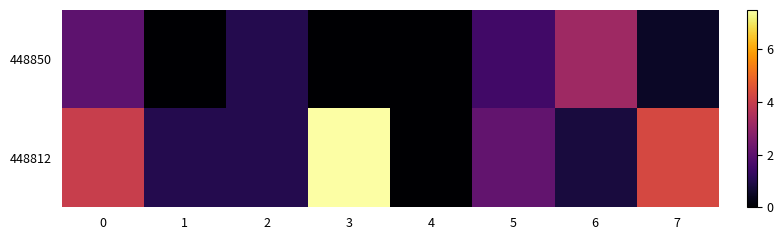

How many categories are shown in the chart?

8